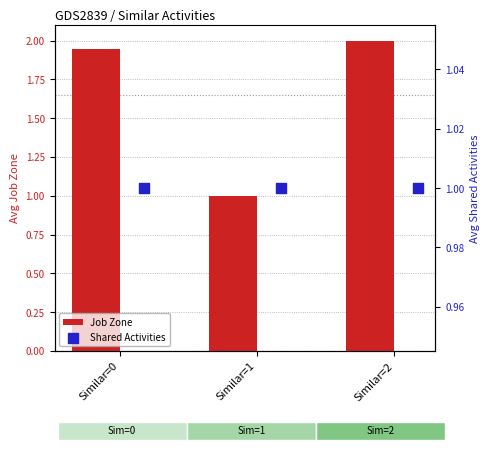

What is the sum of the Job Zone values at Similar=1 and Similar=2?

3.0